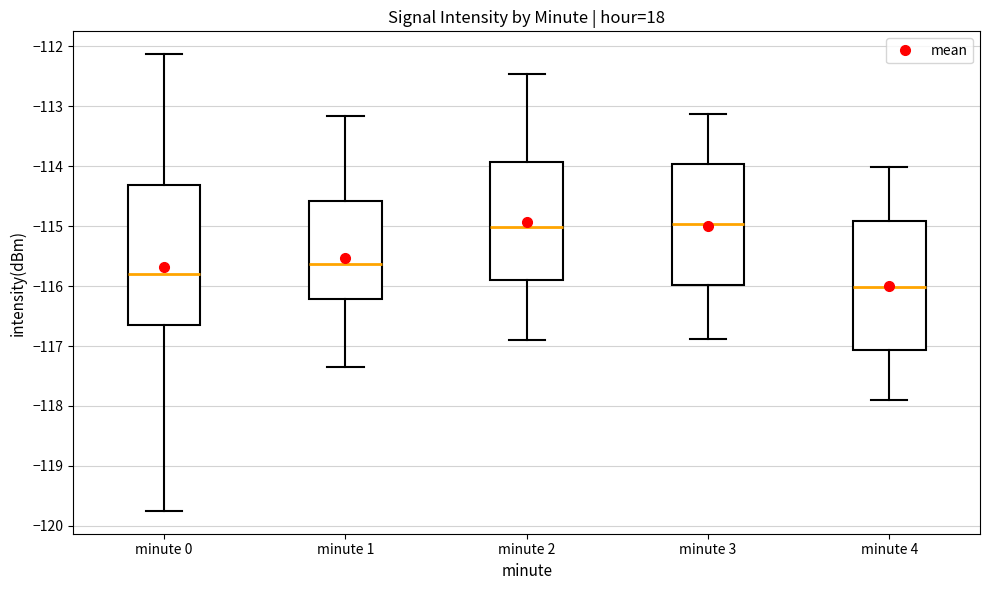

Which box has the lowest median line?

minute 4